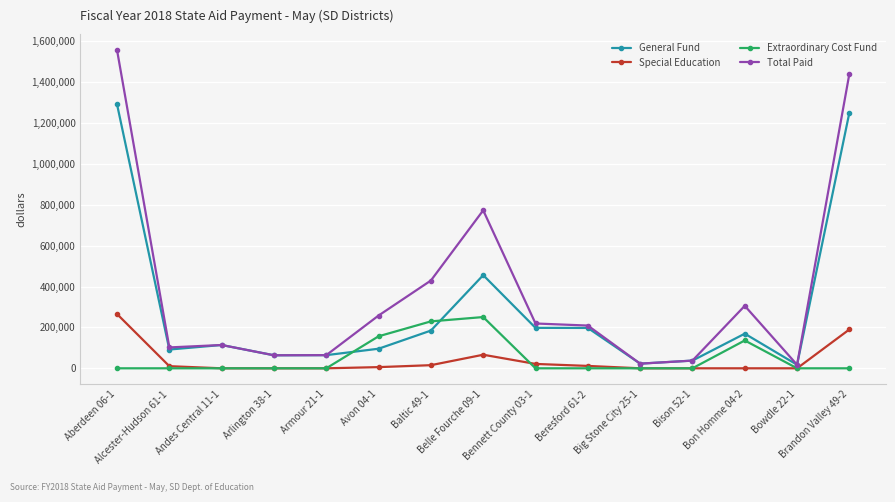

What is the difference between the highest and lowest values at Big Stone City 25-1?

22793